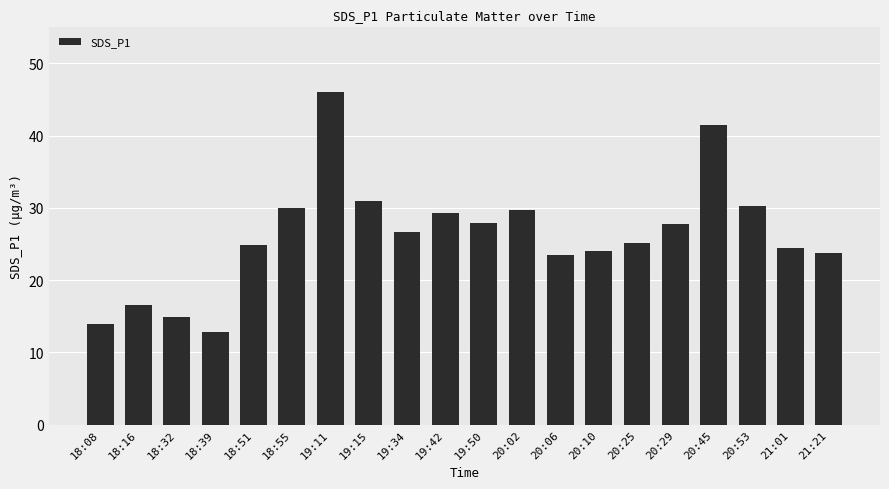

What is the sum of all values?

524.1